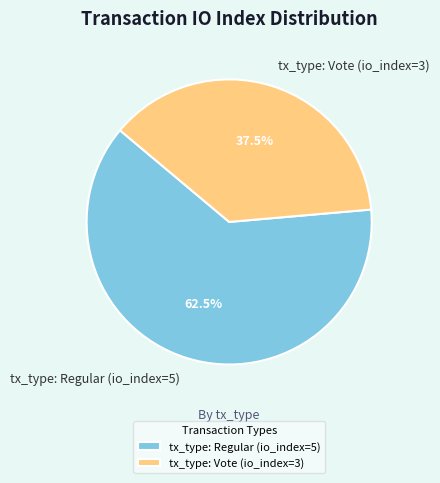

Is there a majority slice in this chart?

Yes